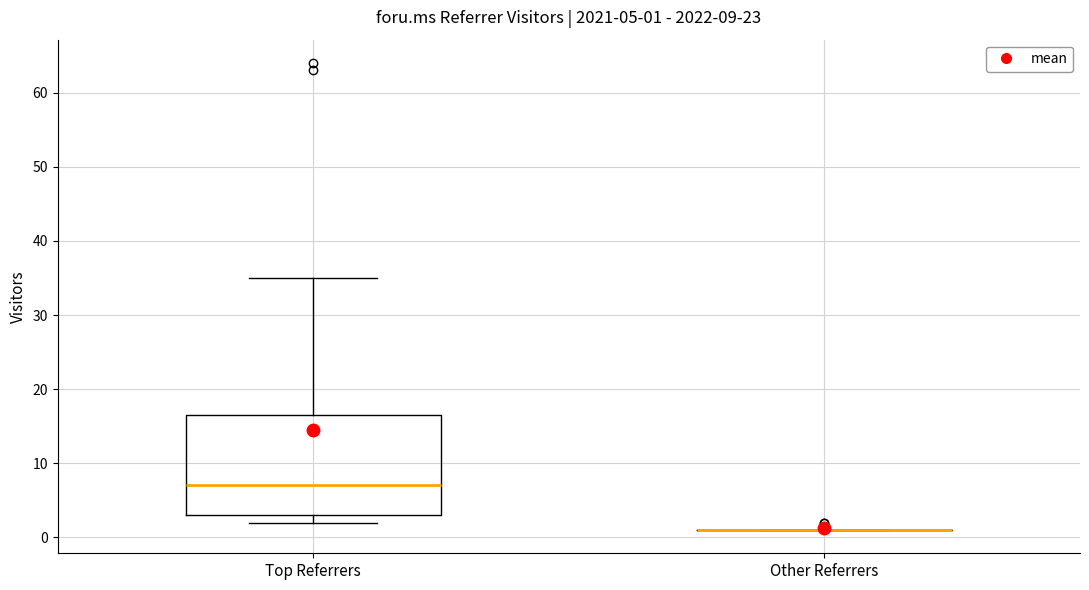

Comparing the boxes themselves (not the whiskers), which one is the tallest?

Top Referrers